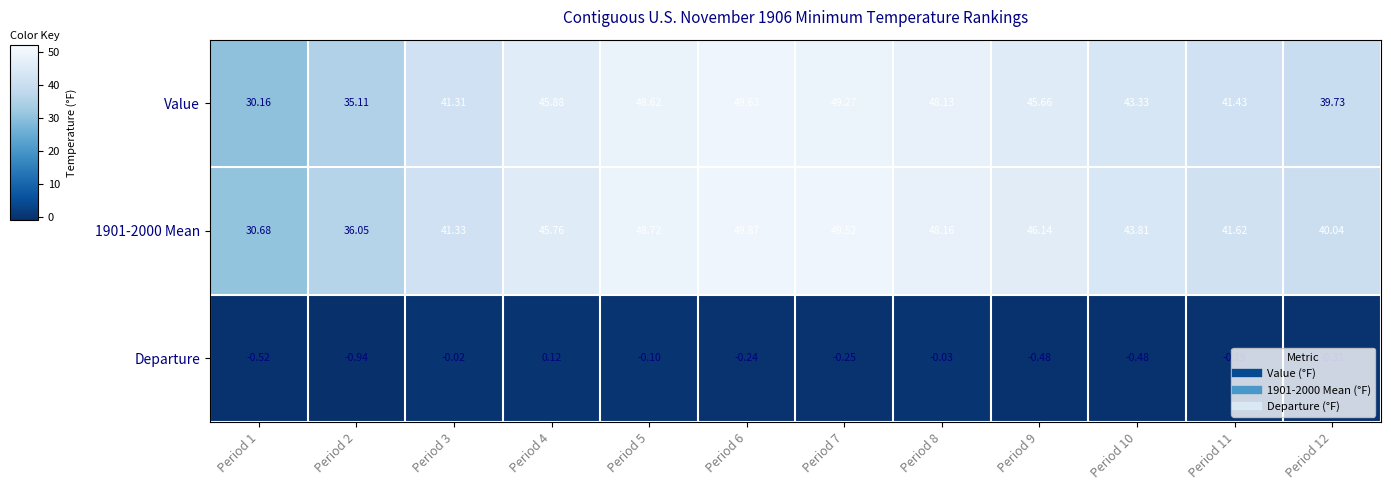

Rank the series at Period 1 from lowest to highest value.

Departure, Value, 1901-2000 Mean